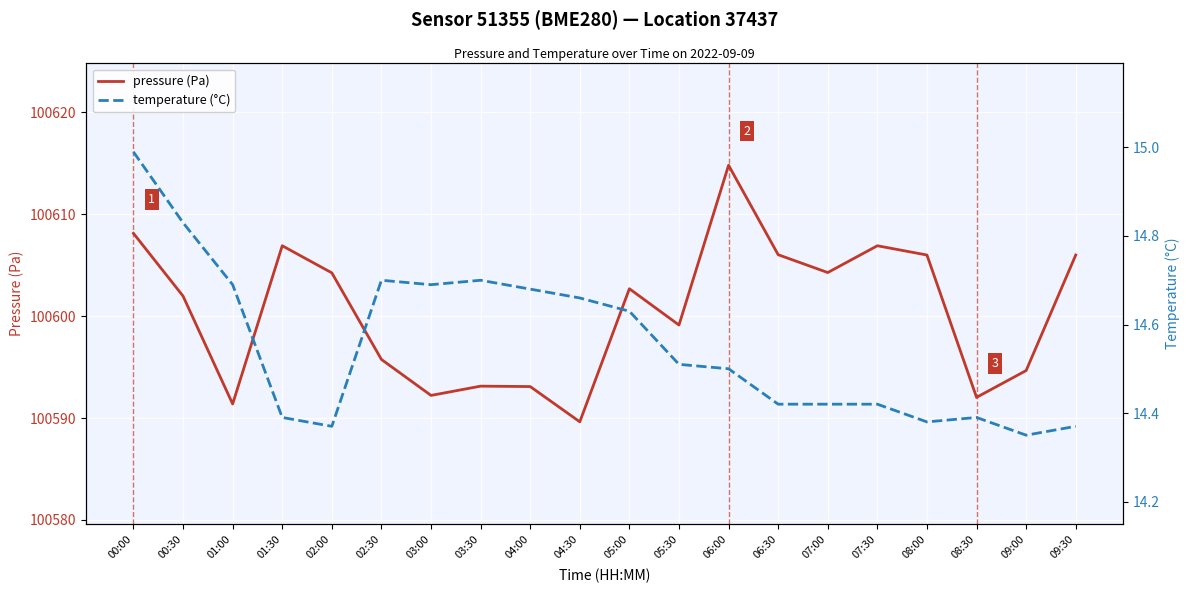

In temperature (°C), how many points are higher than both neighbors (excluding endpoints)?

3